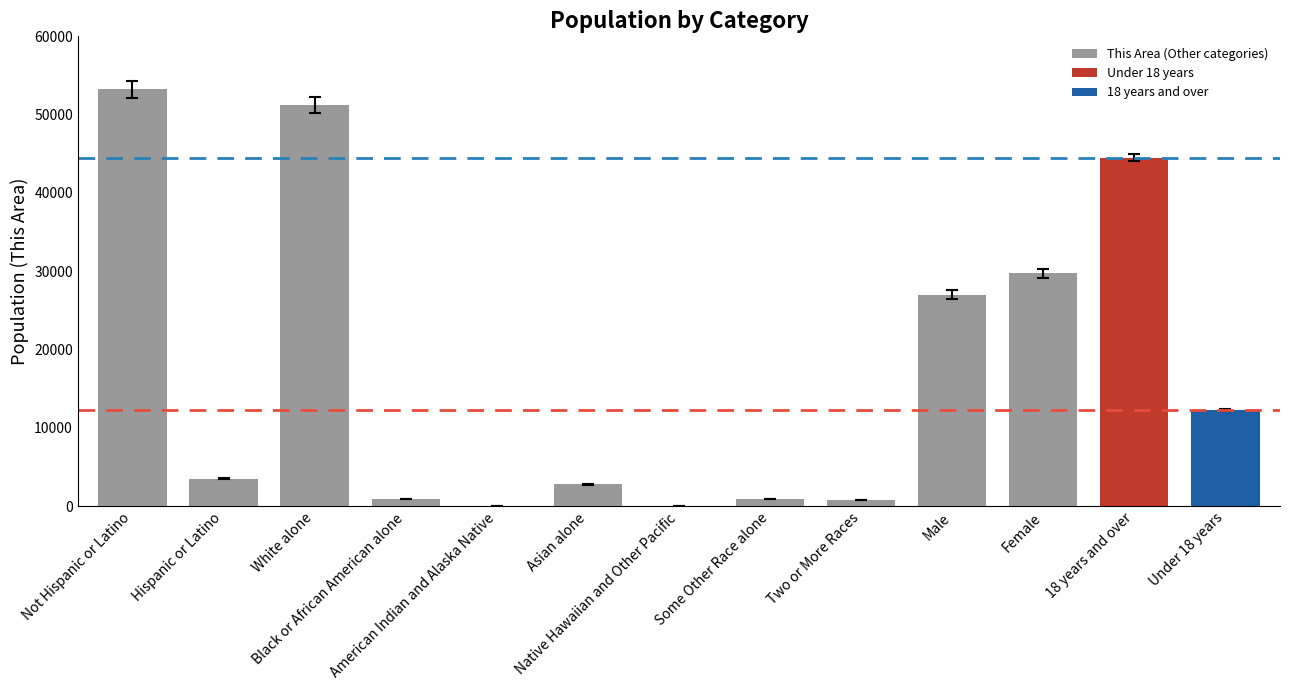

Are the bars horizontal?

No